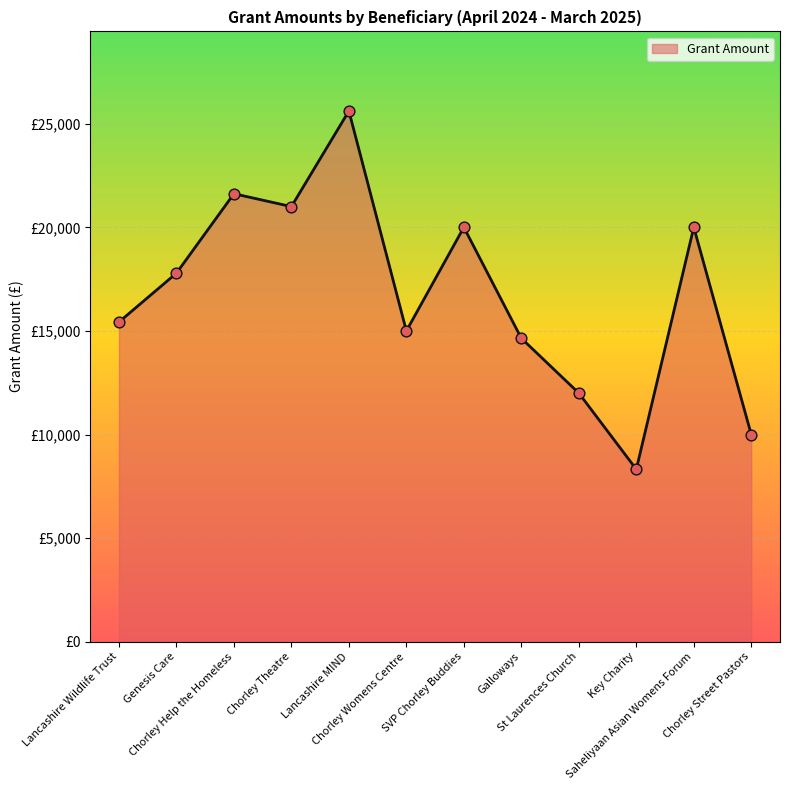

What is the change in value from Chorley Help the Homeless to Chorley Womens Centre?

-6620